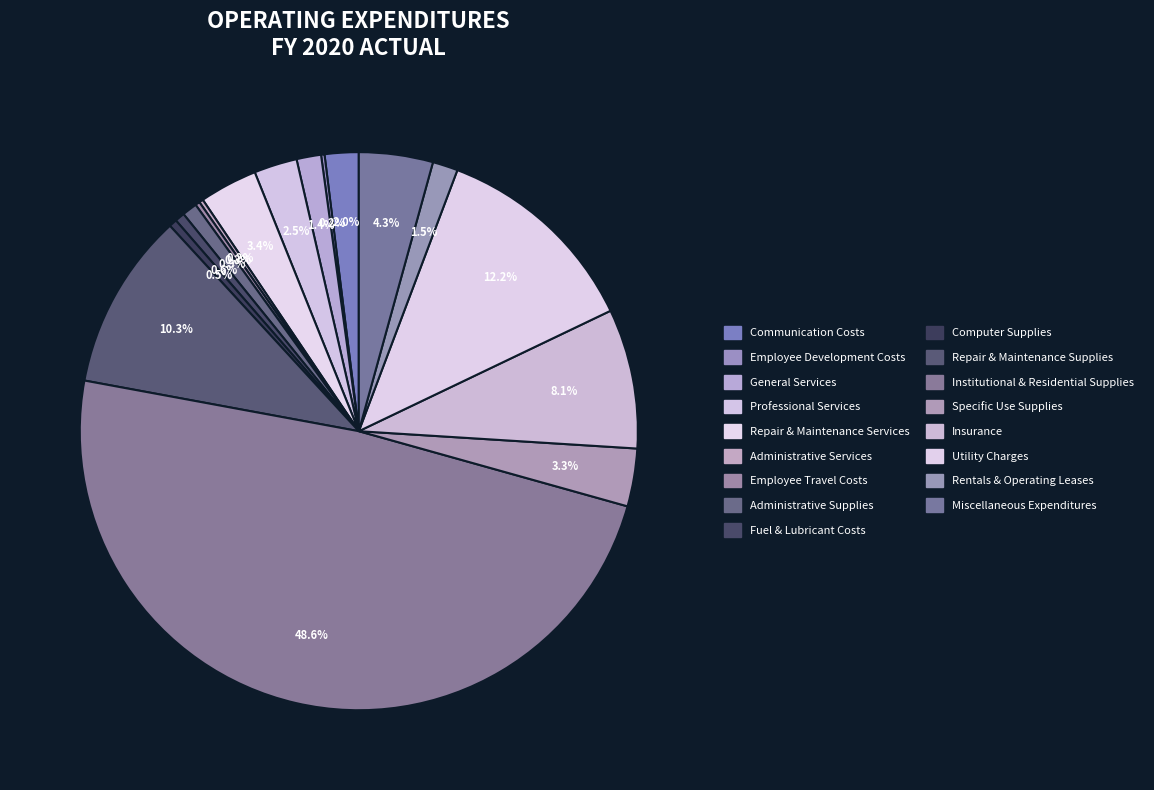

Rank the categories by value from highest to lowest.

Institutional & Residential Supplies, Utility Charges, Repair & Maintenance Supplies, Insurance, Miscellaneous Expenditures, Repair & Maintenance Services, Specific Use Supplies, Professional Services, Communication Costs, Rentals & Operating Leases, General Services, Administrative Supplies, Fuel & Lubricant Costs, Computer Supplies, Employee Travel Costs, Administrative Services, Employee Development Costs